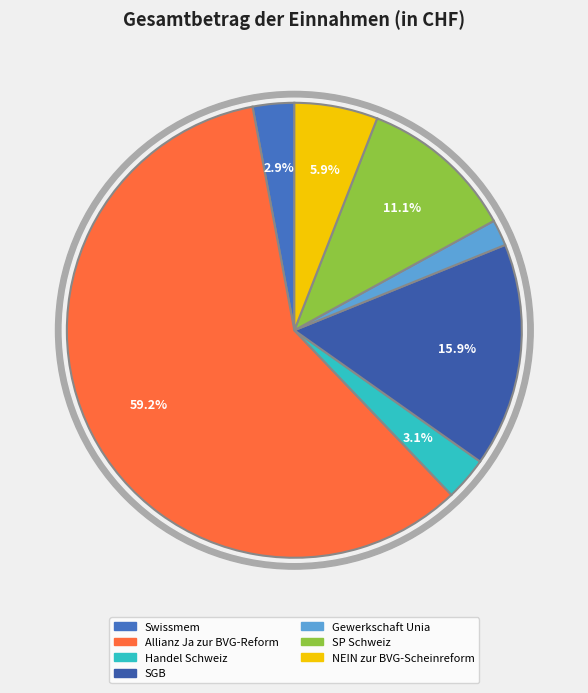

Is it true that Allianz "Ja zur BVG-Reform" is 59% of the pie?

True